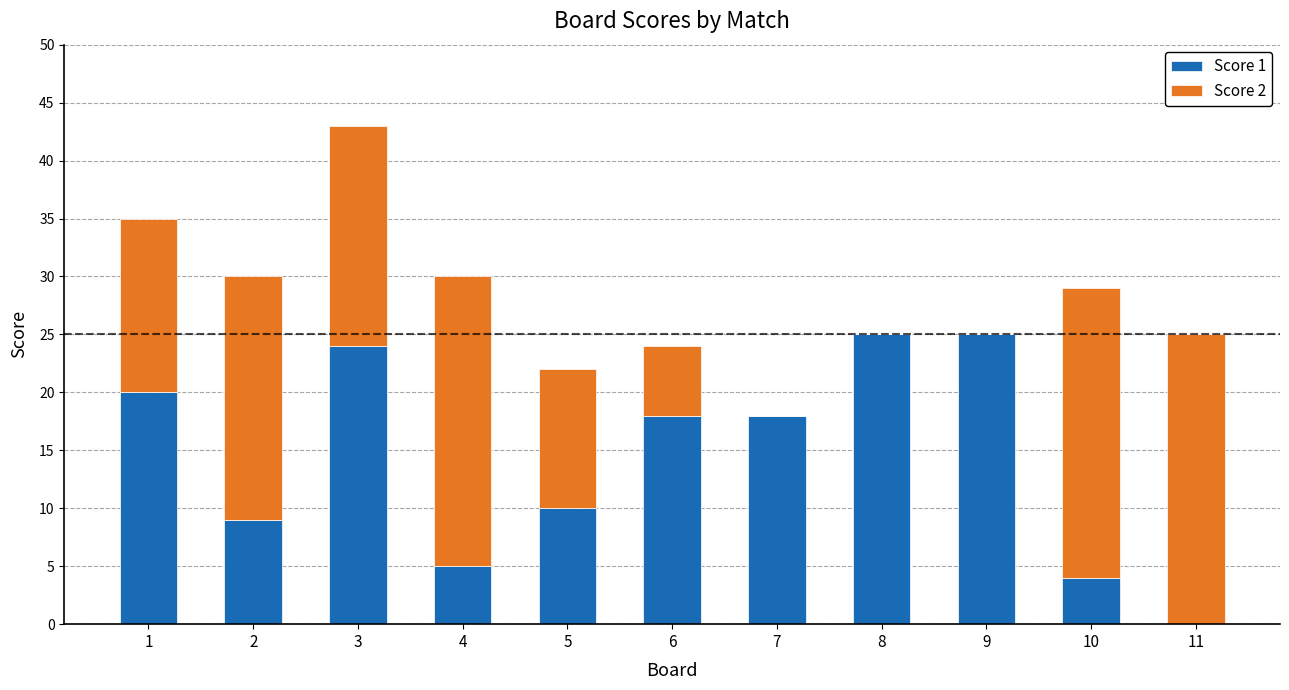

What is the total value across all series at 8?

25